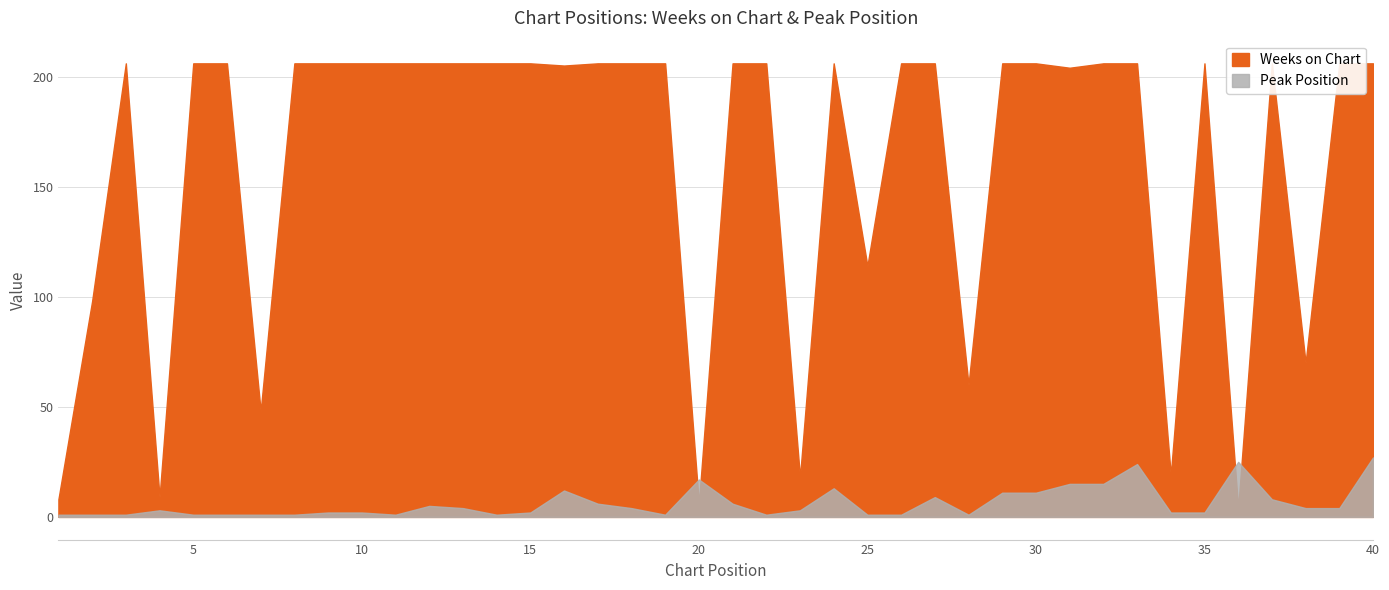

Between 18 and 22, which series saw the biggest shift?

Peak Position